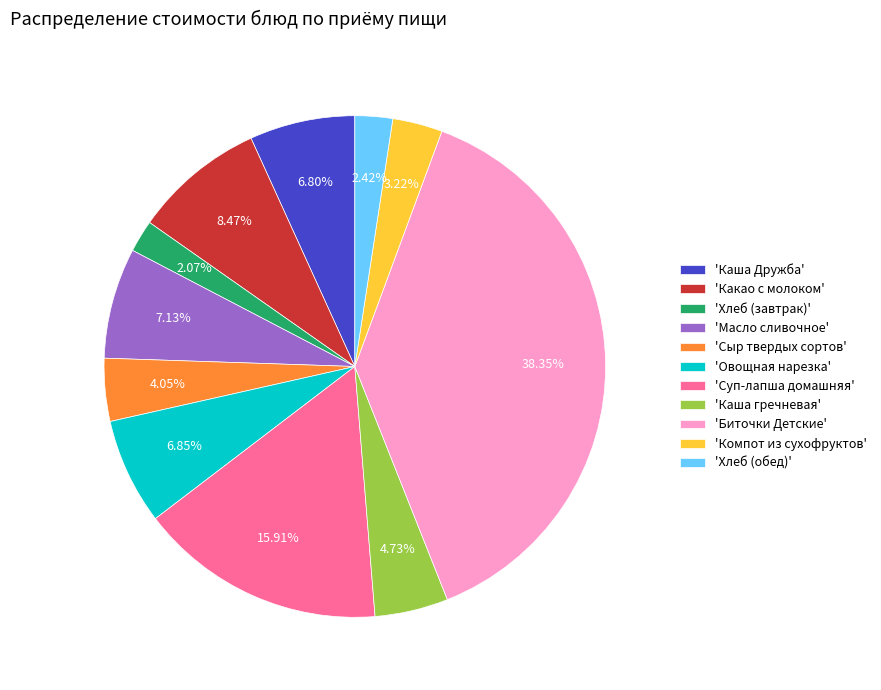

Which category has the biggest portion of the pie?

'Биточки Детские'